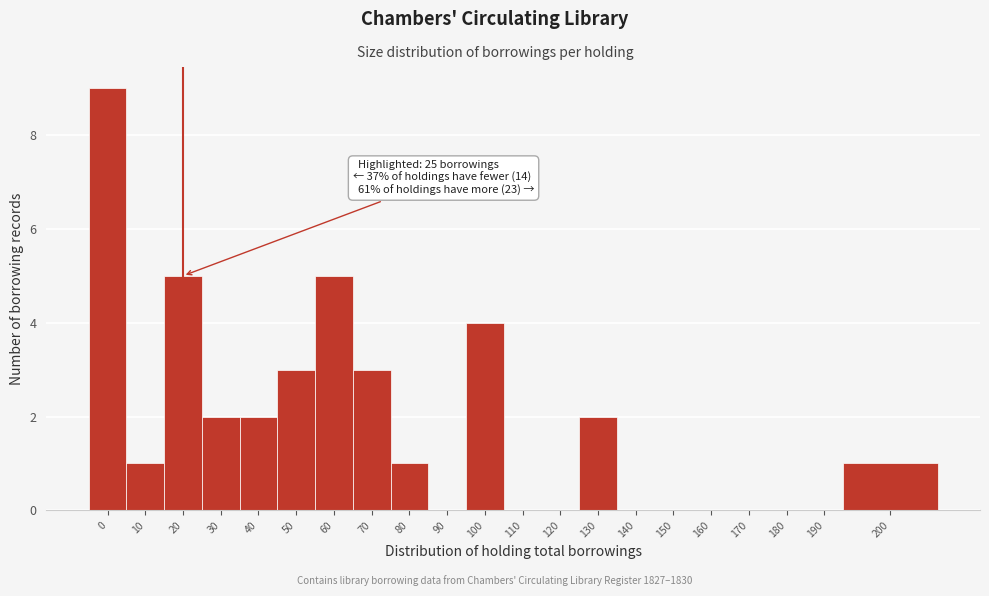

Reading left to right, extract all data points from this chart.

0=9	10=1	20=5	30=2	40=2	50=3	60=5	70=3	80=1	90=0	100=4	110=0	120=0	130=2	140=0	150=0	160=0	170=0	180=0	190=0	200=1